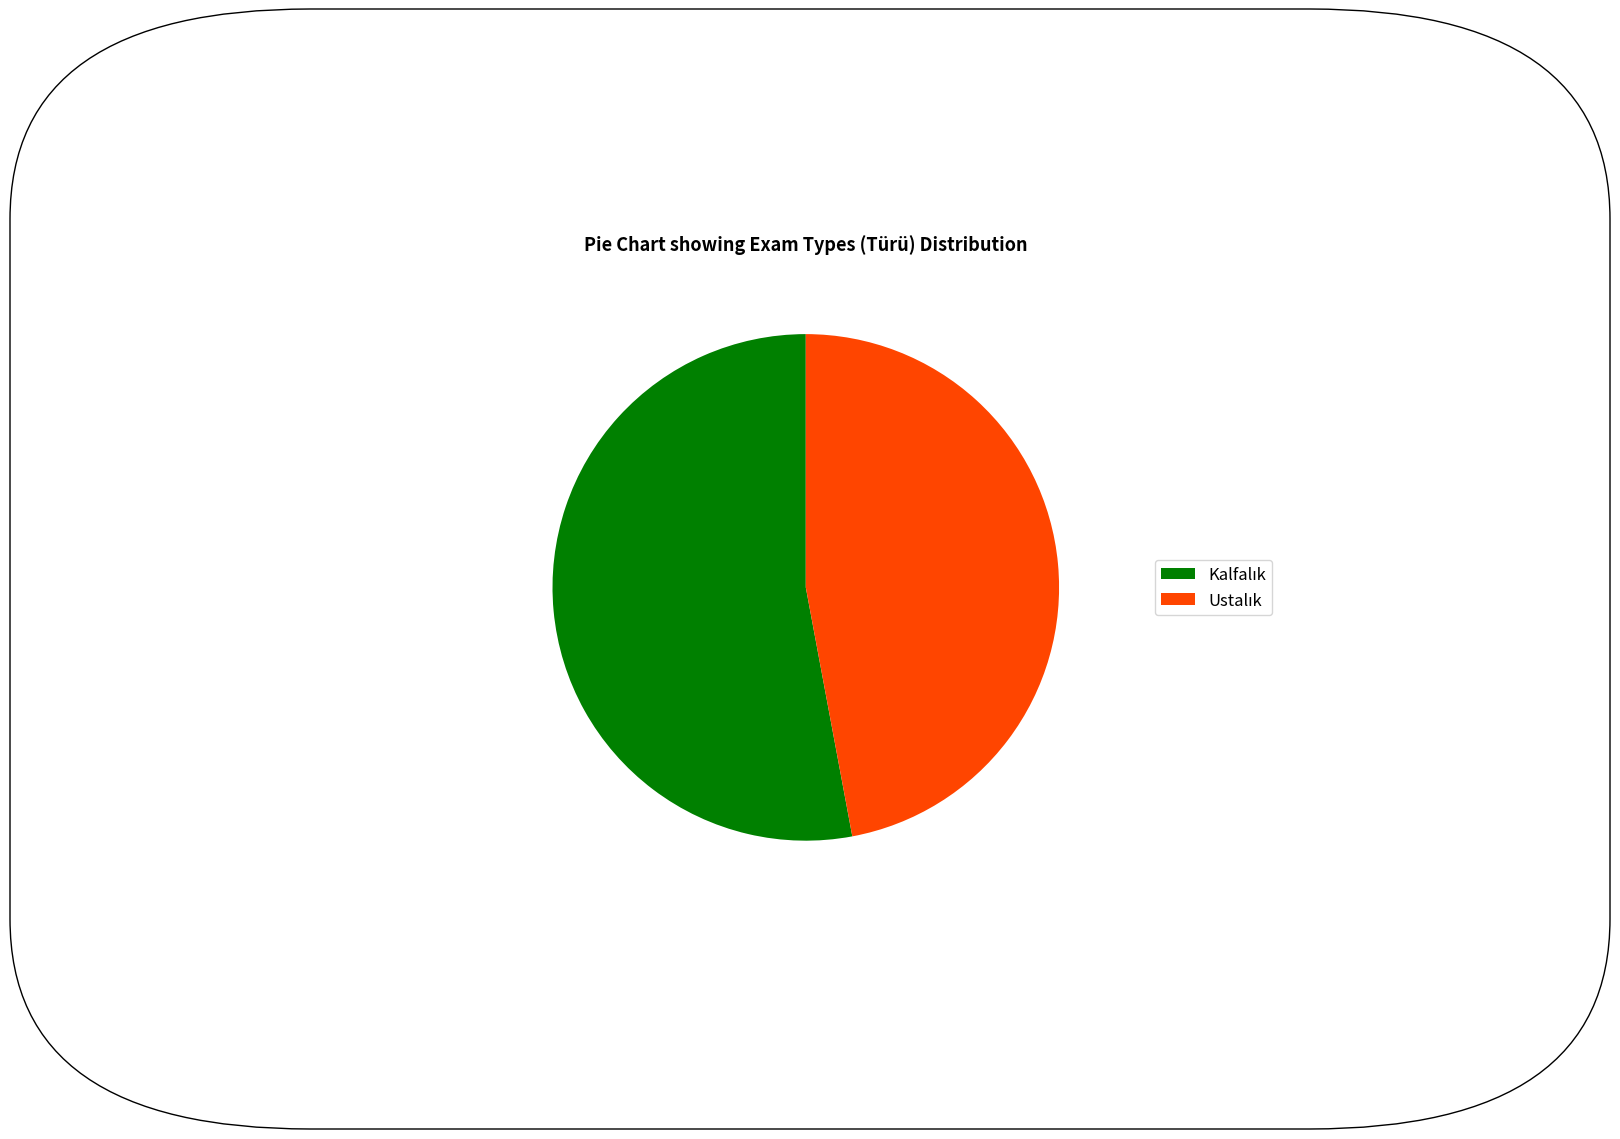

Is there a majority slice in this chart?

Yes